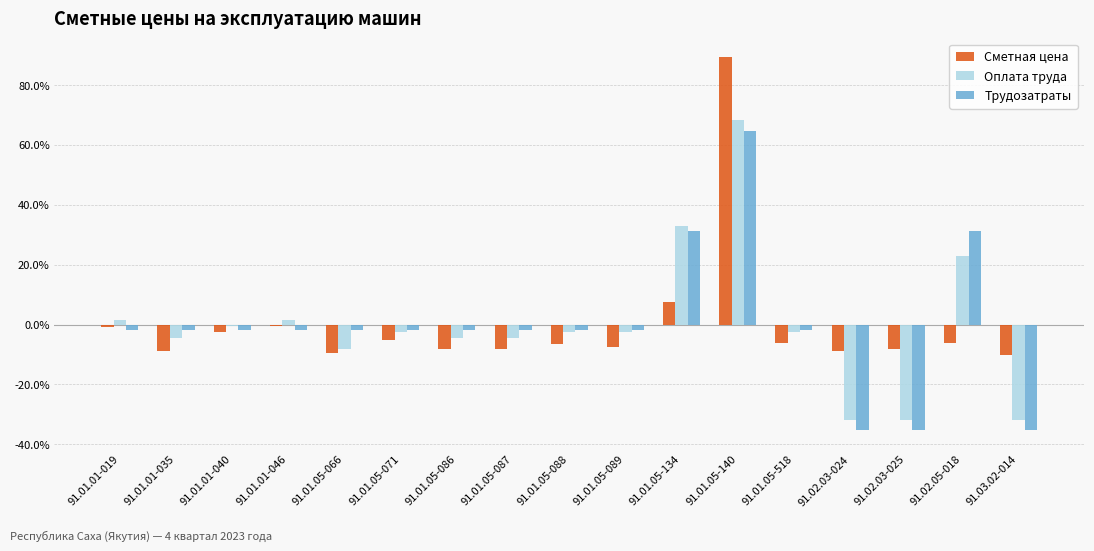

Are the bars horizontal?

No